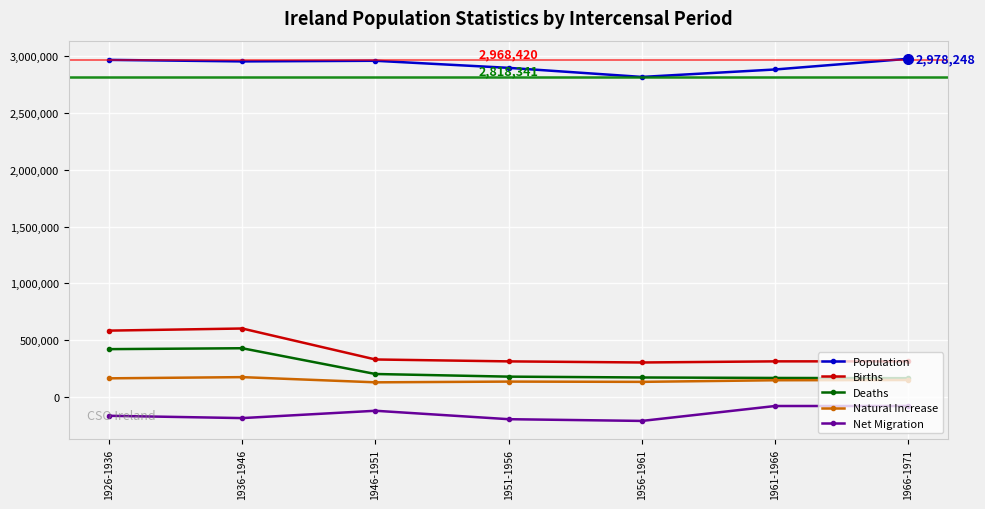

The Natural Increase series shows 148152 at 1966-1971. True or false?

True